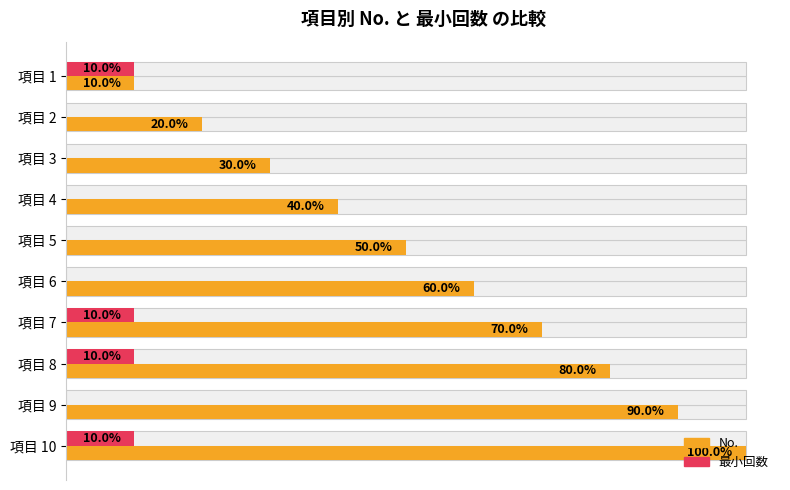

Is it true that 最小回数 equals 0.1 at 項目 8?

True